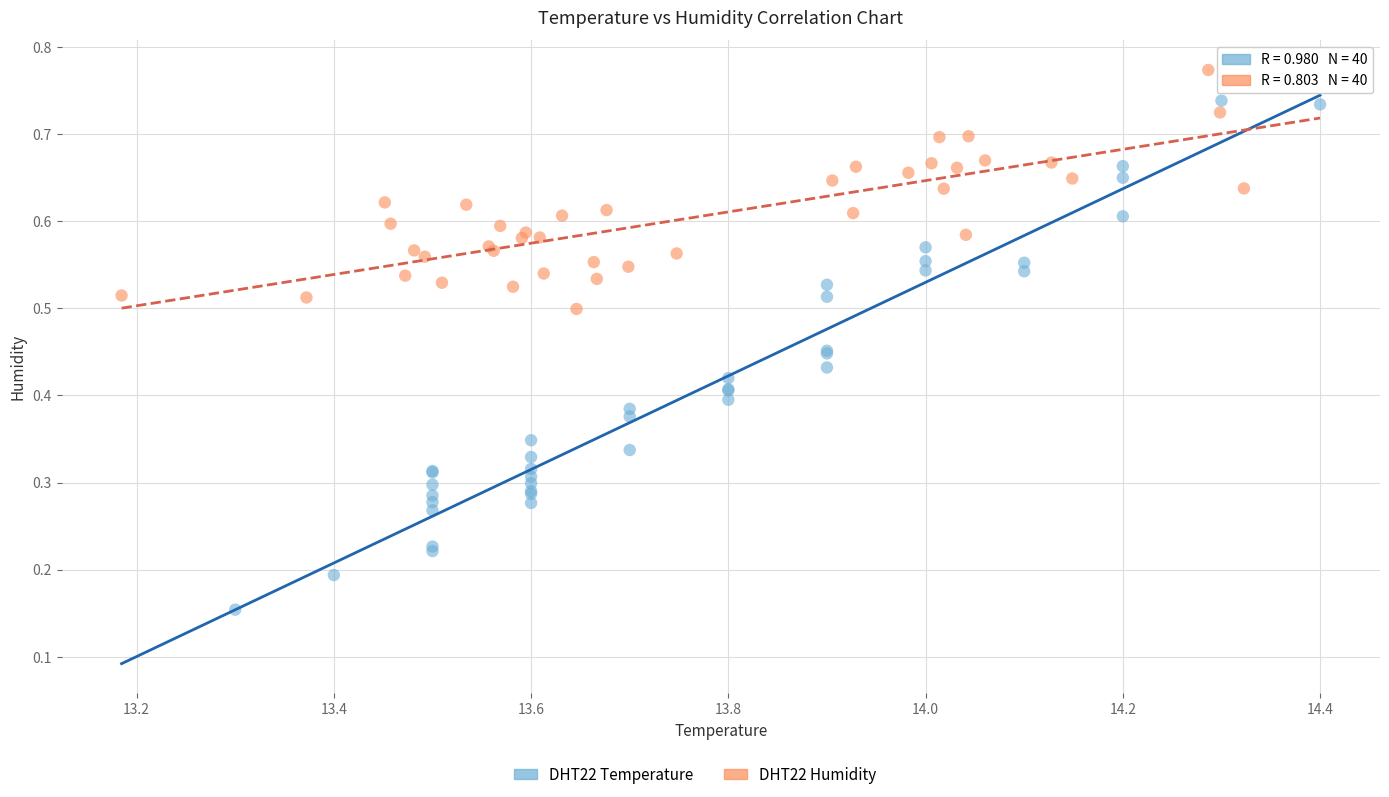

Which series reaches the minimum Y coordinate?

DHT22 Temperature